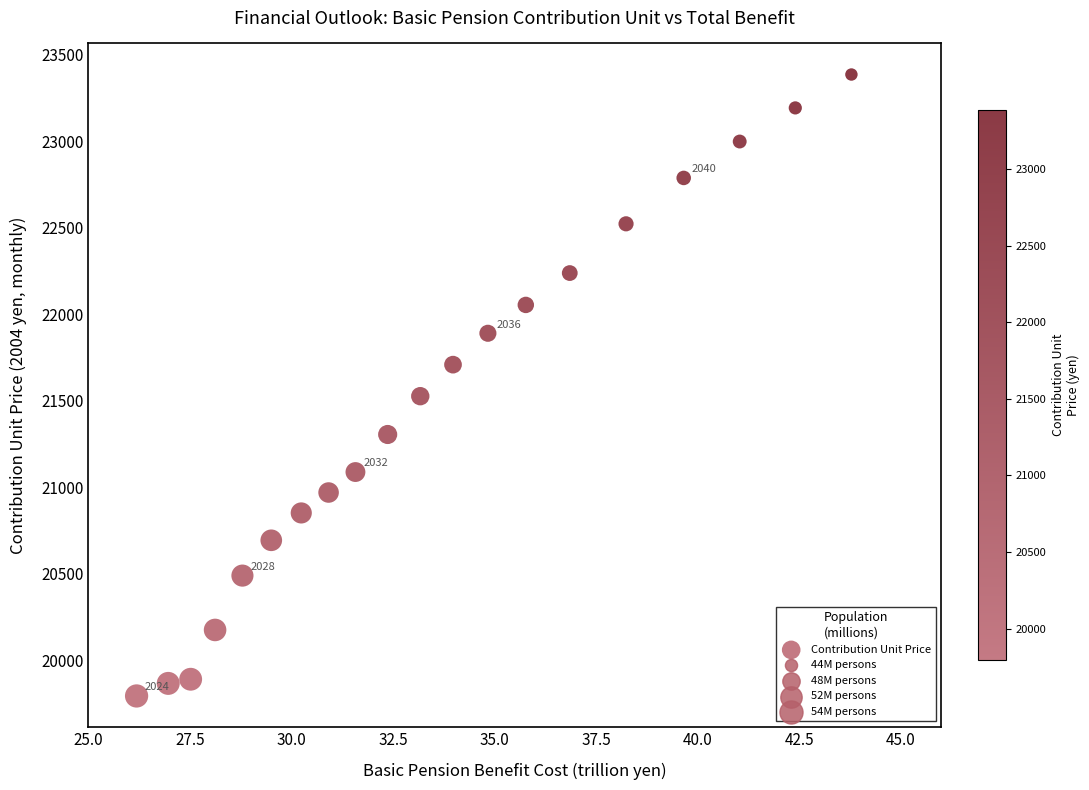

What is the range of X values (max minus min)?

17.6